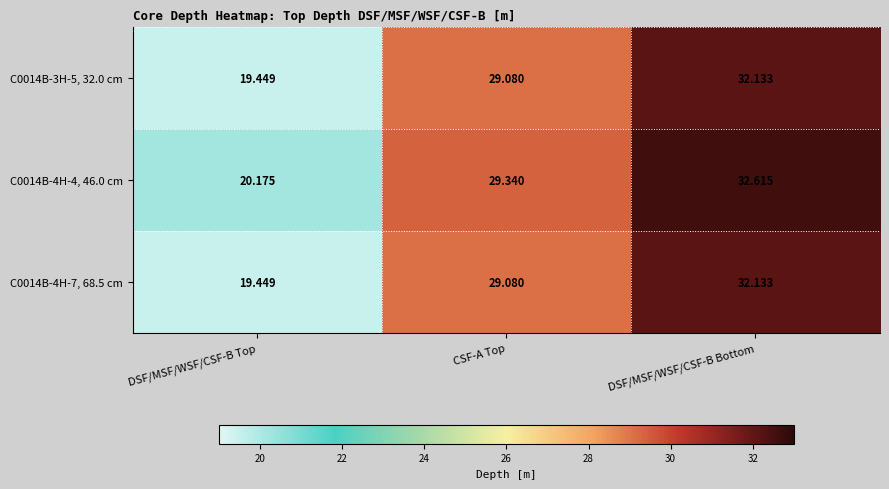

At which category is the sum across all series the highest?

DSF/MSF/WSF/CSF-B Bottom